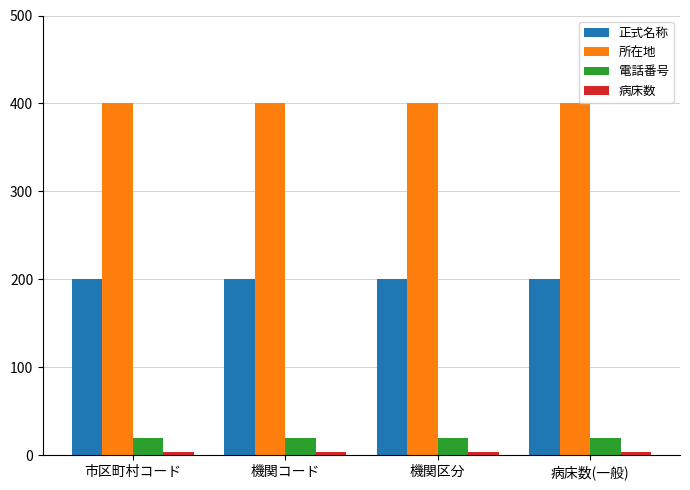

What is the spread (max minus min) of values at 機関区分?

396